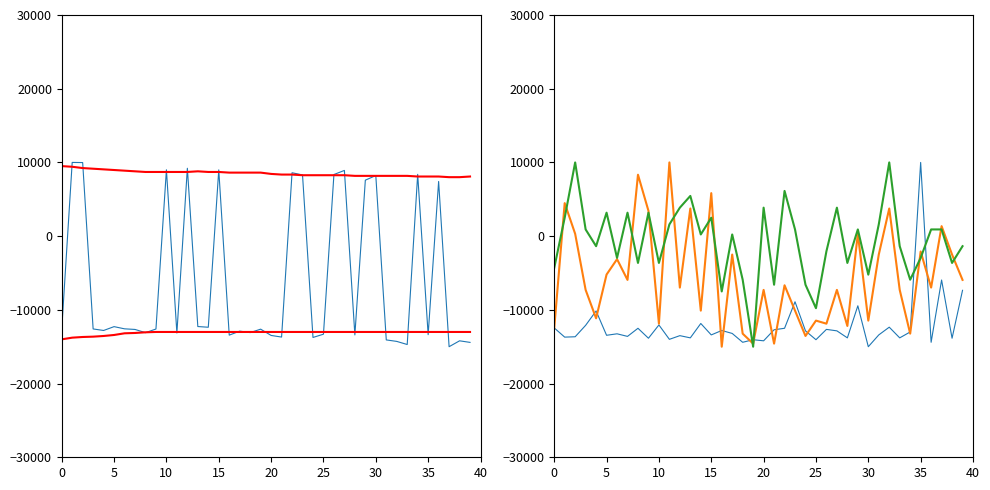

What is the smallest value displayed?

-15000.0